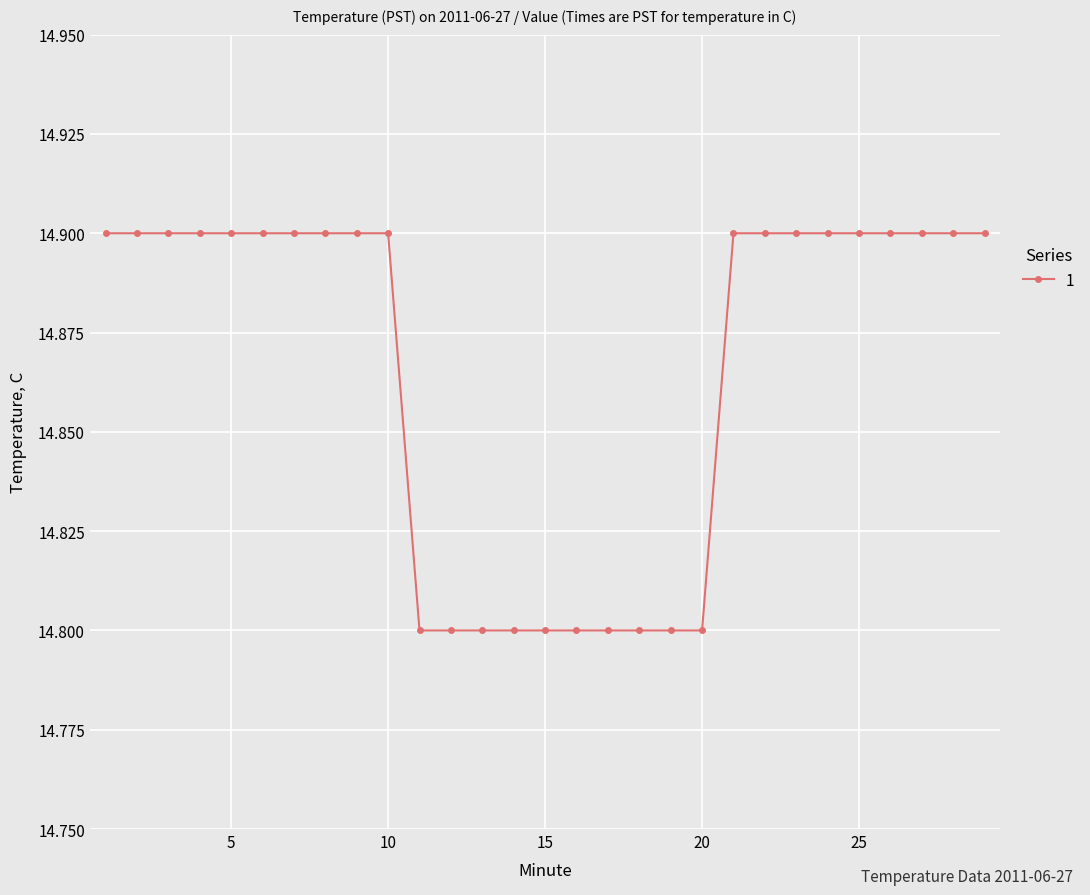

What is the value of the 28th point from the left?

14.9